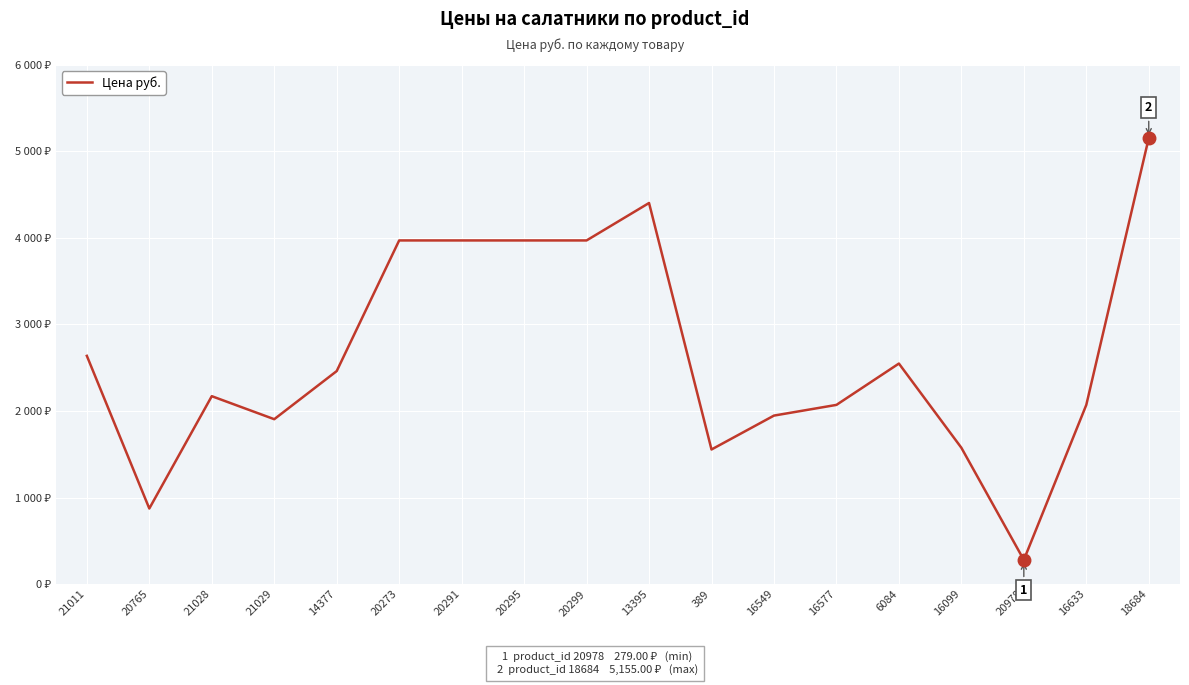

Which category has the lowest value across all series?

20978